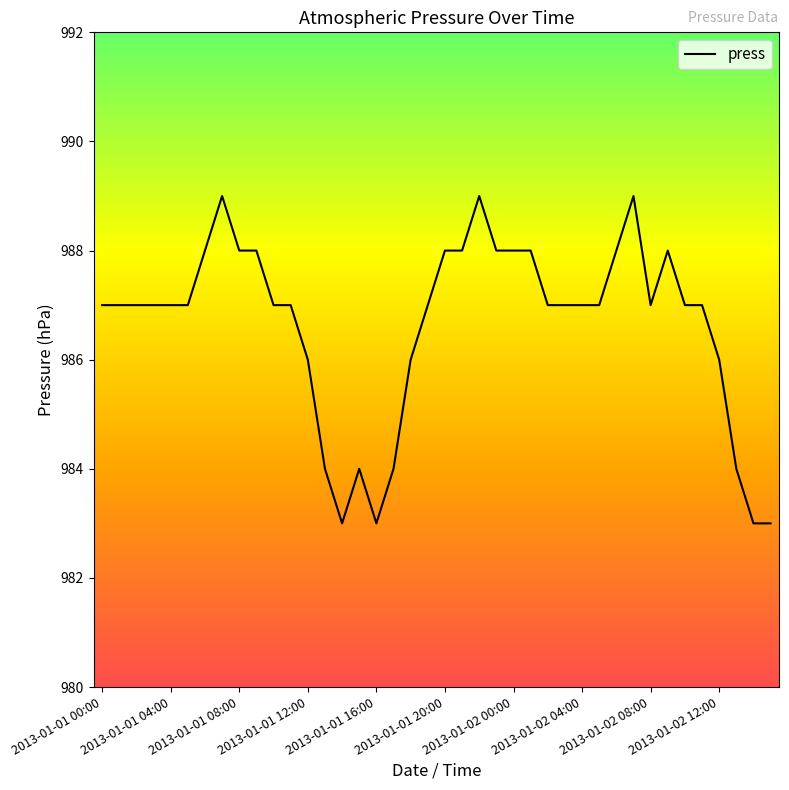

What is the smallest value displayed?

983